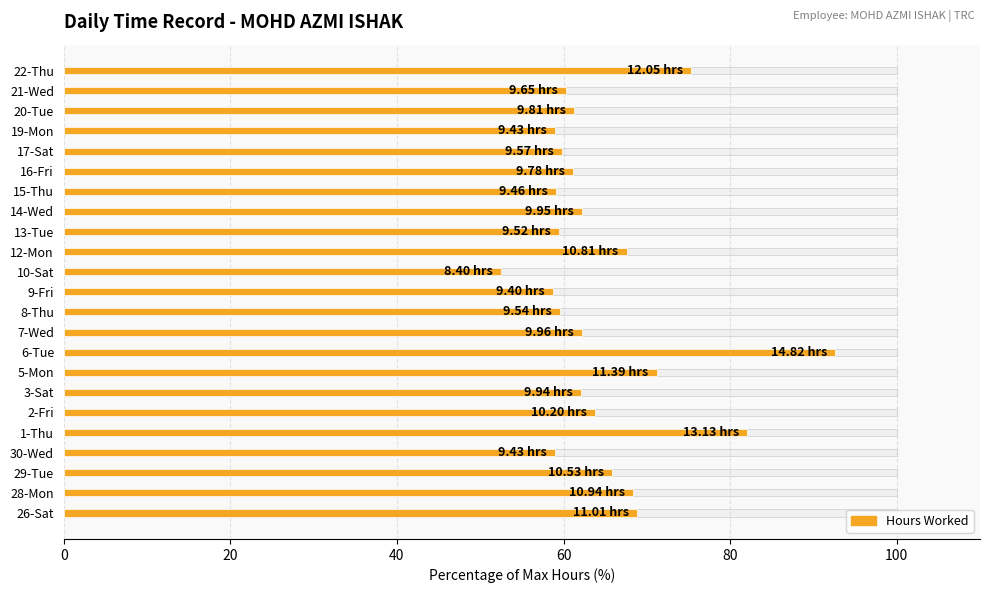

Which series has the largest total across all categories?

Hours Worked (%)